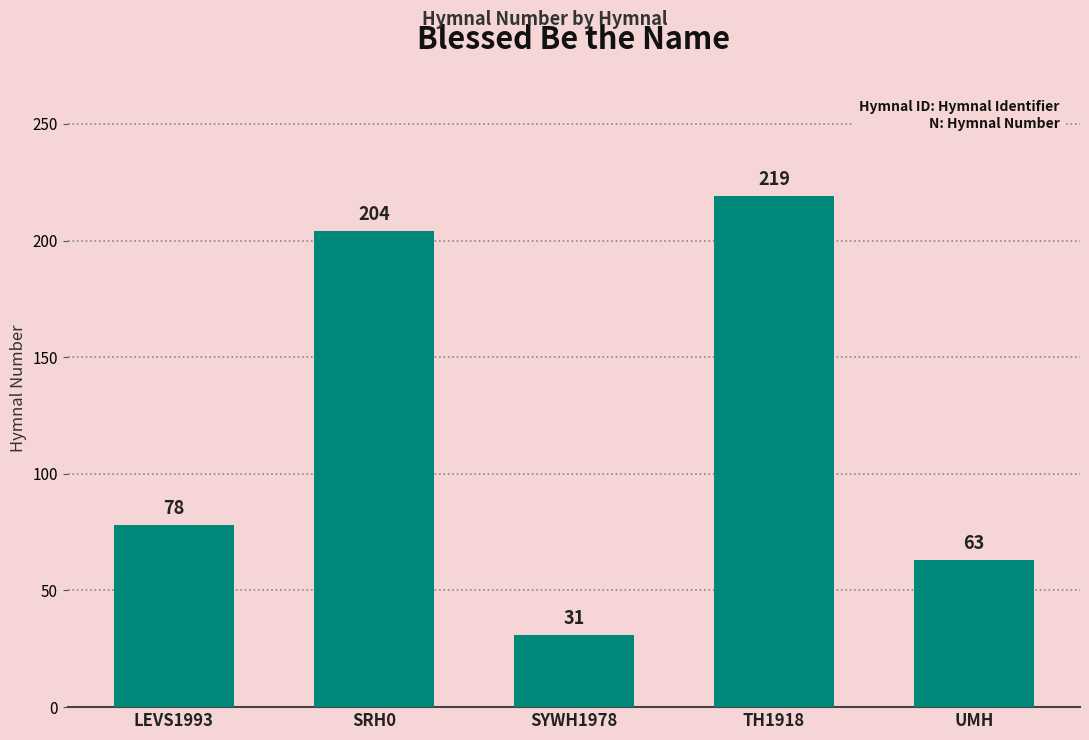

Are the bars grouped side by side (vs. stacked)?

No